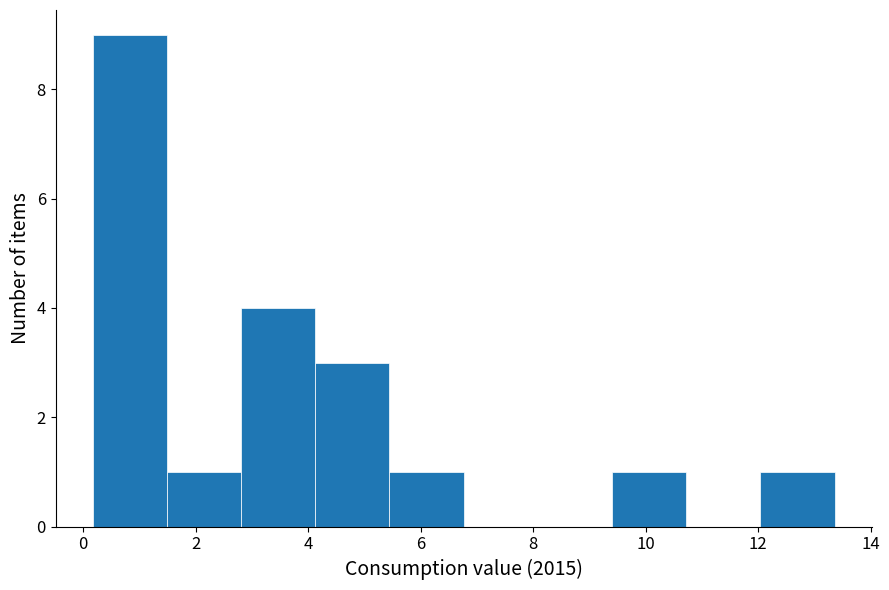

What is the height of the bar covering 0.2 to 1.4 on the x-axis? Neither the bar edges nor the heights are printed on the chart, so give them approximately, as read against the axes.

9